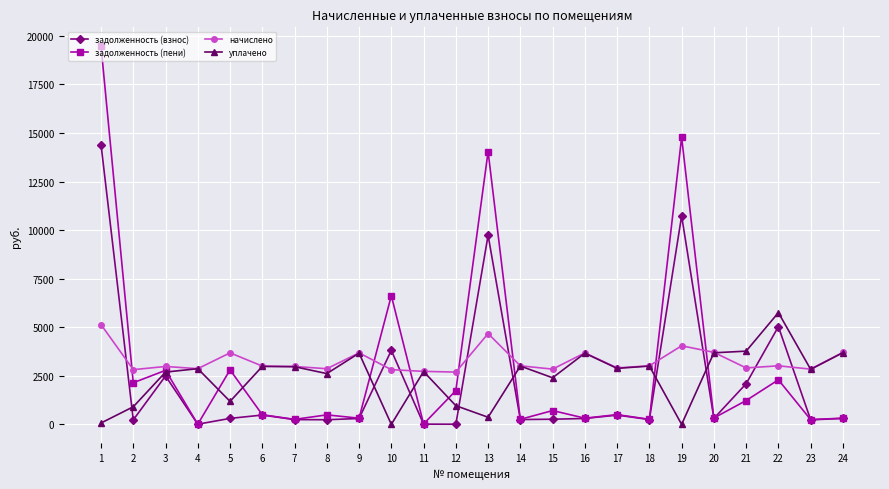

Is this an area chart (filled region under the line)?

No